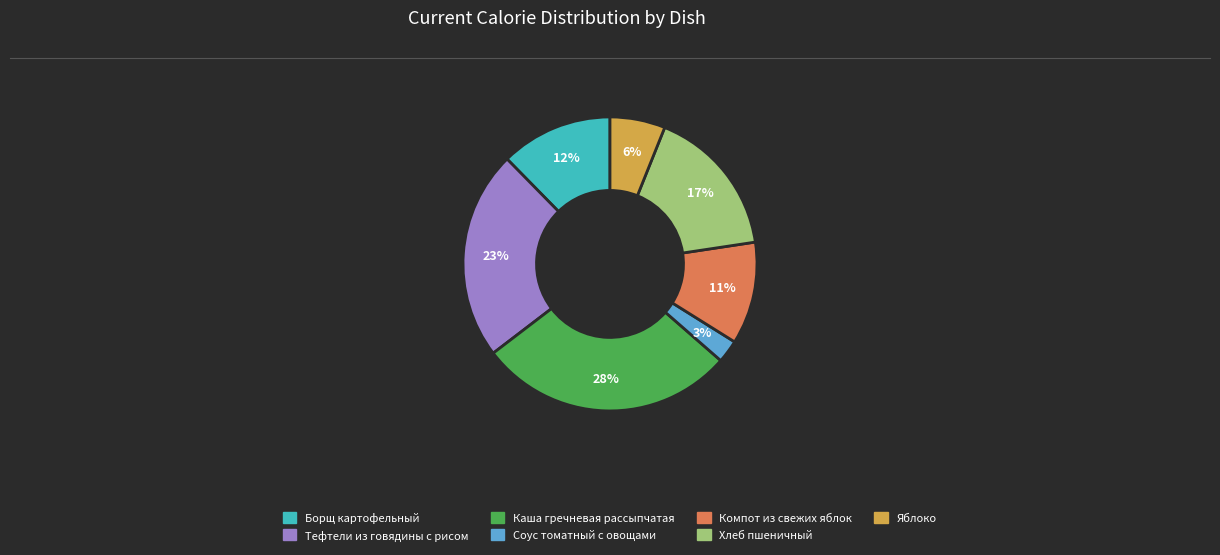

Does any single category account for the majority?

No